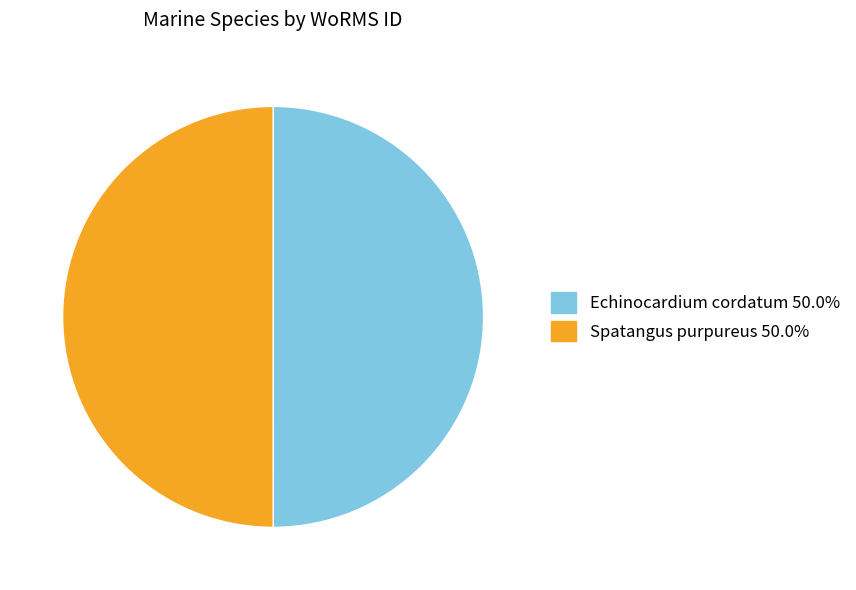

Approximately how many times larger is the value at Spatangus purpureus compared to Echinocardium cordatum?

1.0